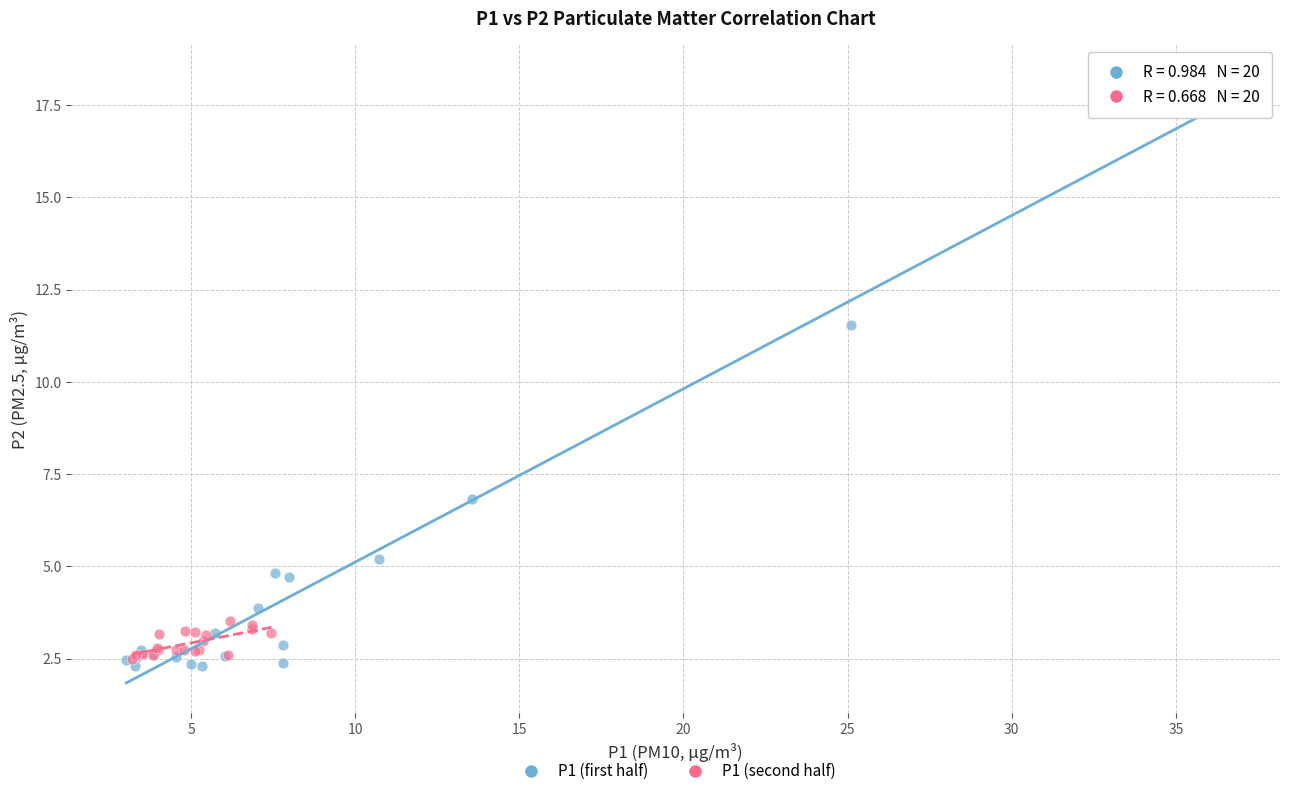

Which series reaches the minimum Y coordinate?

P1 (first half)